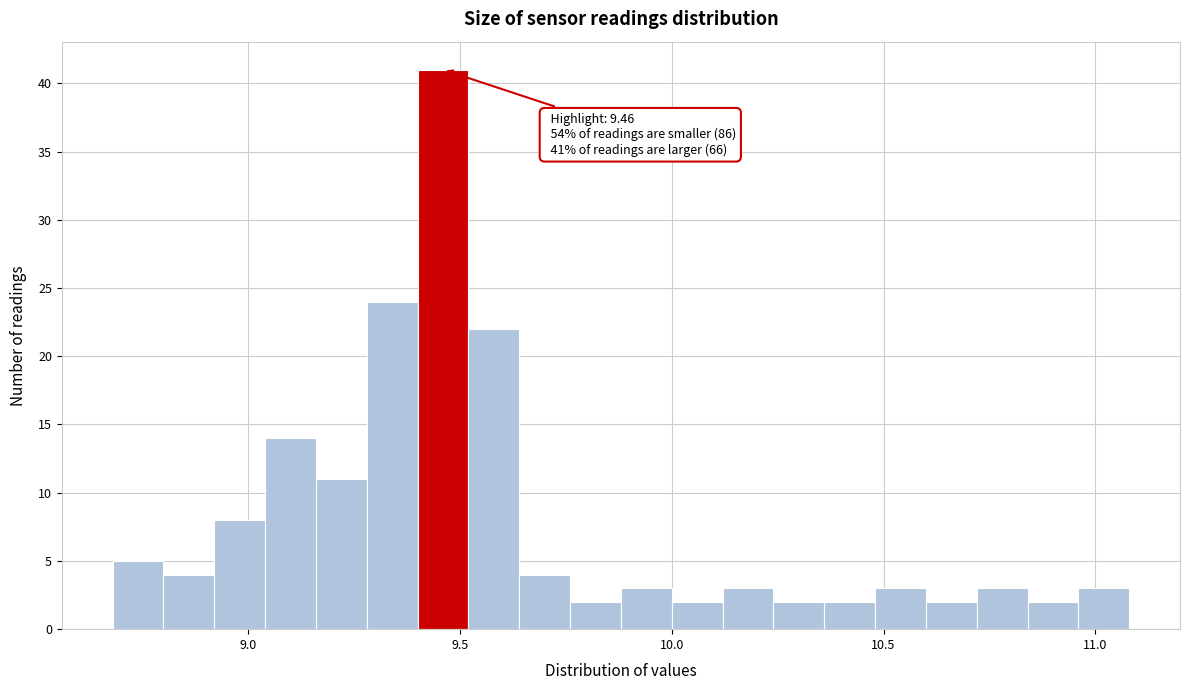

Around what value on the x-axis is the tallest bar? Give the approximate position of its centre, as read against the axis.

9.45